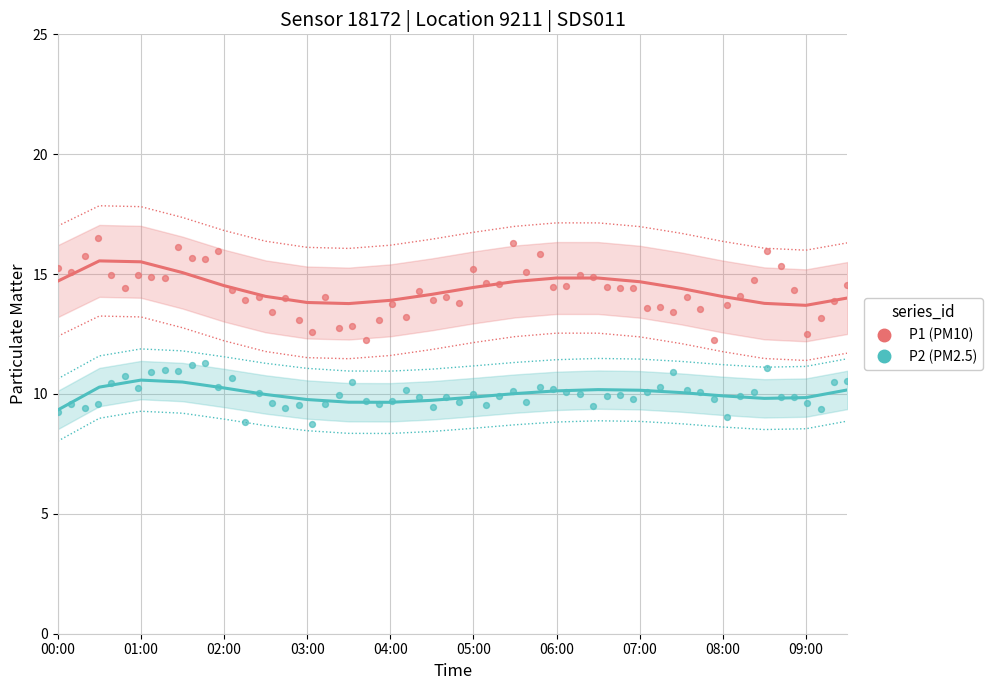

Across all data points, what is the range of Y values (max minus min)?

7.8